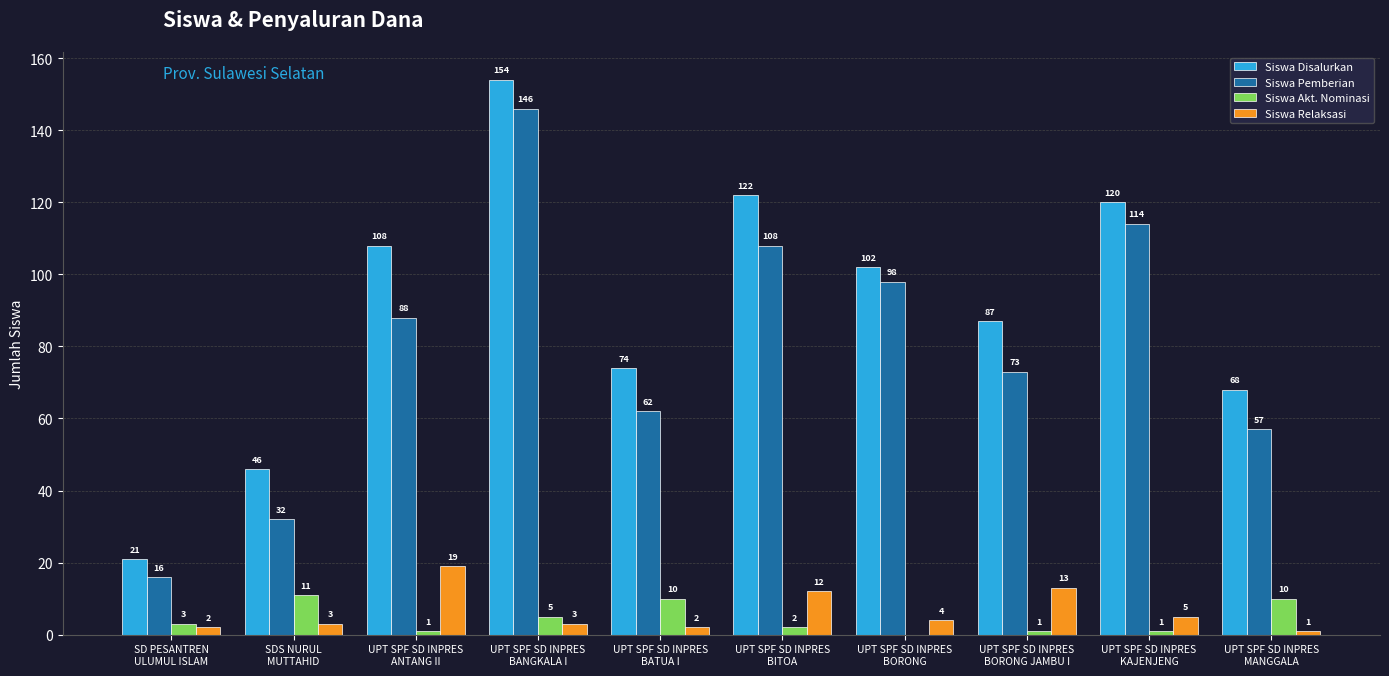

True or false: Siswa Pemberian has a value of 114 at UPT SPF SD INPRES
KAJENJENG.

True